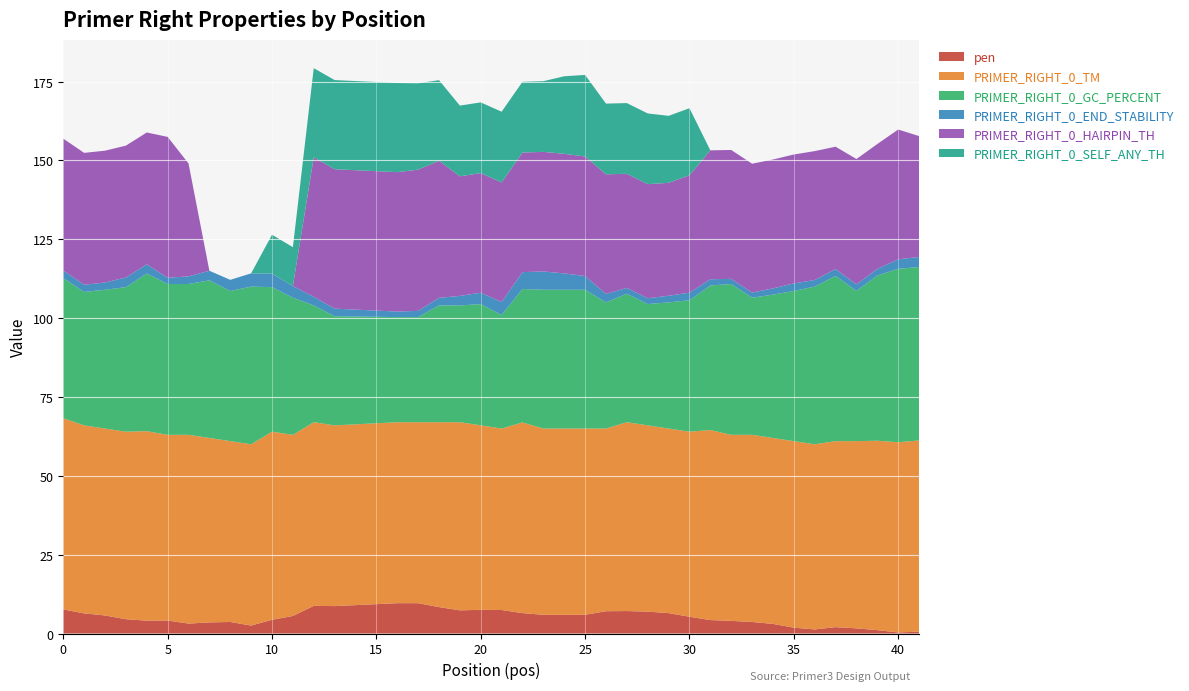

Reading right to left, list all the values displayed in this chart.

pen: 0.6	0.3	1.1	1.6	2.0	1.3	1.8	3.0	3.7	4.0	4.3	5.3	6.5	6.9	7.1	7.1	5.9	5.9	5.9	6.5	7.4	7.5	7.3	8.4	9.6	9.6	8.7	8.8	5.6	4.4	2.5	3.7	3.5	3.1	4.1	4.1	4.5	5.7	6.4	7.6
PRIMER_RIGHT_0_TM: 60.6	60.3	60.1	59.4	59.0	58.7	59.2	59.0	59.3	59.0	60.3	58.7	58.5	59.1	59.9	57.9	59.1	59.1	59.1	60.5	57.6	58.5	59.7	58.6	57.4	57.4	57.3	58.2	57.4	59.6	57.5	57.3	58.5	59.9	58.9	60.1	59.5	59.3	59.6	60.6
PRIMER_RIGHT_0_GC_PERCENT: 55.0	55.0	52.4	47.6	52.4	50.0	47.6	45.5	43.5	47.8	45.8	41.7	40.0	38.5	40.7	40.0	44.0	44.0	44.0	42.3	36.0	38.5	37.0	37.0	33.3	33.3	34.6	37.0	43.5	45.8	50.0	47.6	50.0	47.8	47.8	50.0	45.8	44.0	42.3	44.4
PRIMER_RIGHT_0_END_STABILITY: 3.2	3.0	2.1	2.1	2.2	2.1	2.4	2.0	1.6	1.6	2.0	2.4	2.1	1.9	1.9	2.7	4.3	5.2	5.8	5.4	4.1	3.6	3.0	2.4	2.0	1.8	2.4	2.8	3.7	4.3	4.2	3.5	3.0	2.4	2.0	2.9	3.1	2.3	2.3	2.4
PRIMER_RIGHT_0_HAIRPIN_TH: 38.3	41.1	39.6	39.7	38.8	40.9	40.9	40.9	40.9	40.9	40.9	37.2	35.8	36.2	36.2	37.9	37.9	37.9	37.9	37.9	37.9	37.9	37.9	43.5	44.8	44.2	44.2	44.2	0.0	0.0	0.0	0.0	0.0	35.8	44.7	41.8	41.8	41.8	41.8	41.8
PRIMER_RIGHT_0_SELF_ANY_TH: 0.0	0.0	0.0	0.0	0.0	0.0	0.0	0.0	0.0	0.0	0.0	21.3	21.2	22.4	22.4	22.4	25.9	24.6	22.4	22.4	22.4	22.4	22.4	25.6	27.4	28.3	28.3	28.3	12.3	12.3	0.0	0.0	0.0	0.0	0.0	0.0	0.0	0.0	0.0	0.0